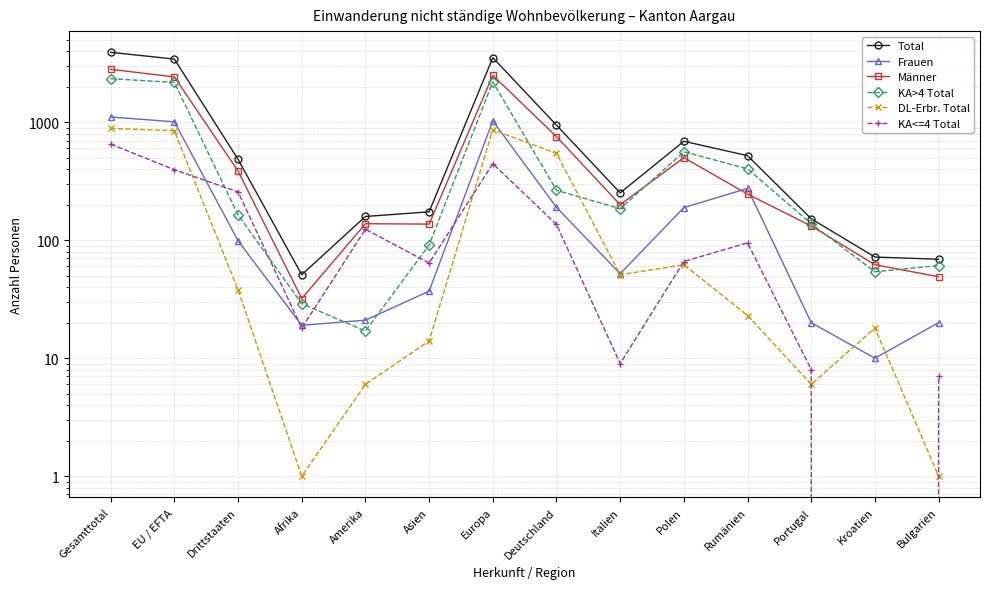

Between Rumänien and Portugal, which series saw the biggest shift?

Total